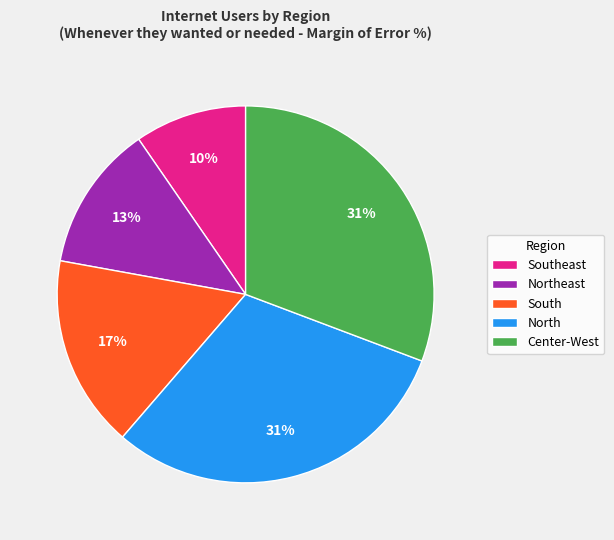

Between Southeast and Center-West, which is larger?

Center-West